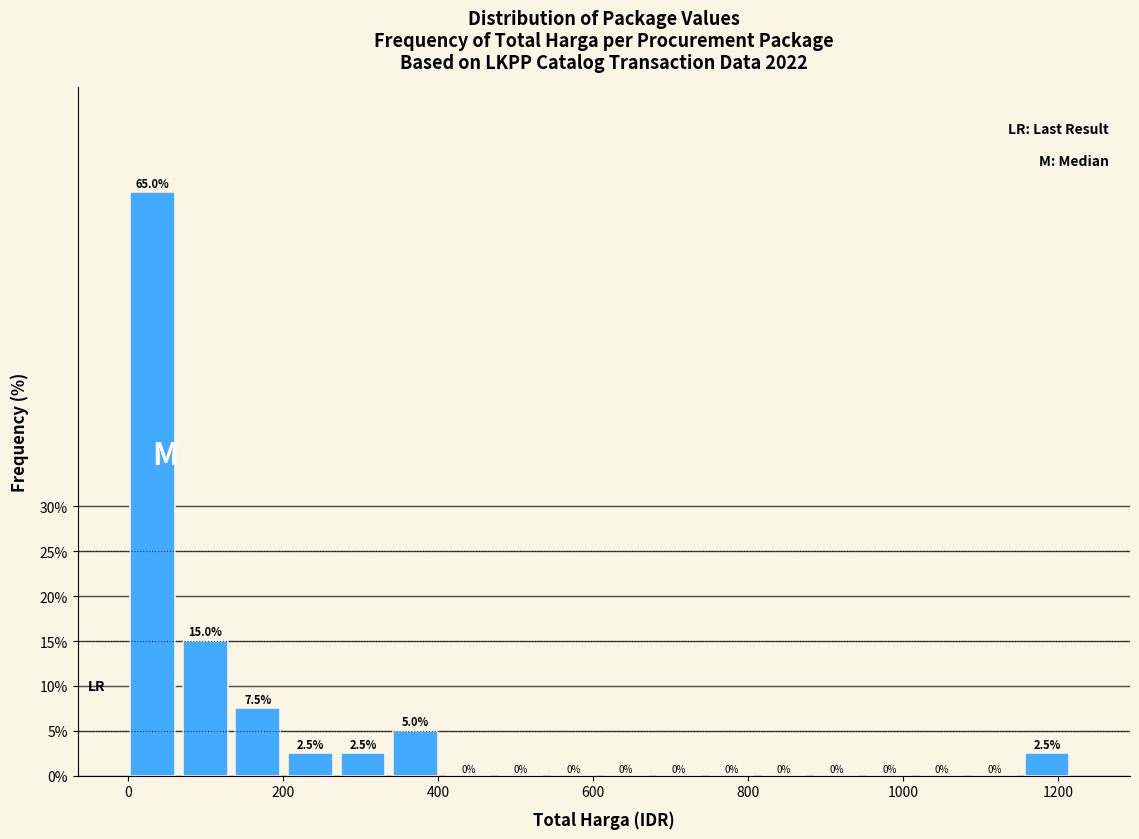

Read against the x-axis, roughly where is the centre of the tallest bar?

40